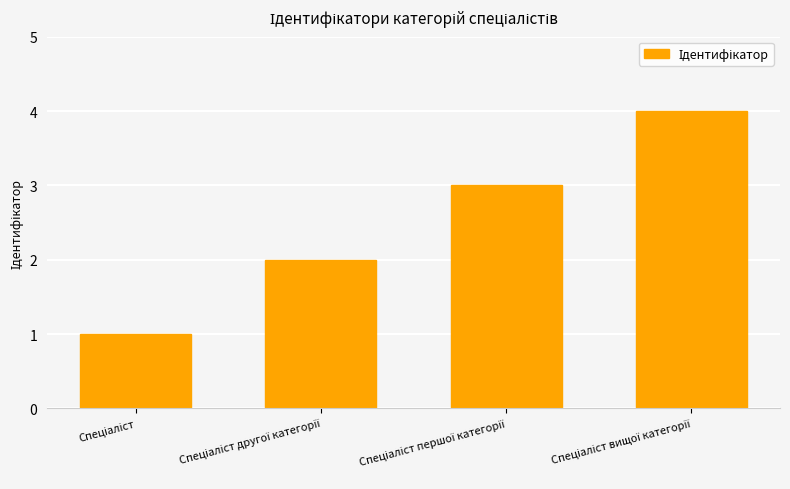

What is the maximum value shown in the chart?

4